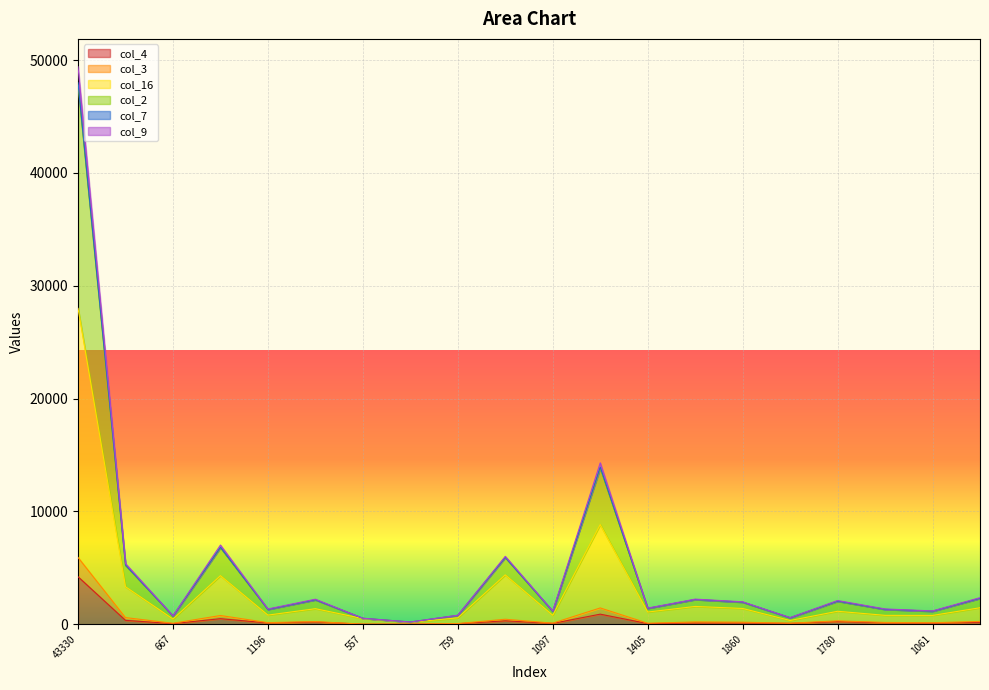

Which category has the lowest value in the col_7 series?

199